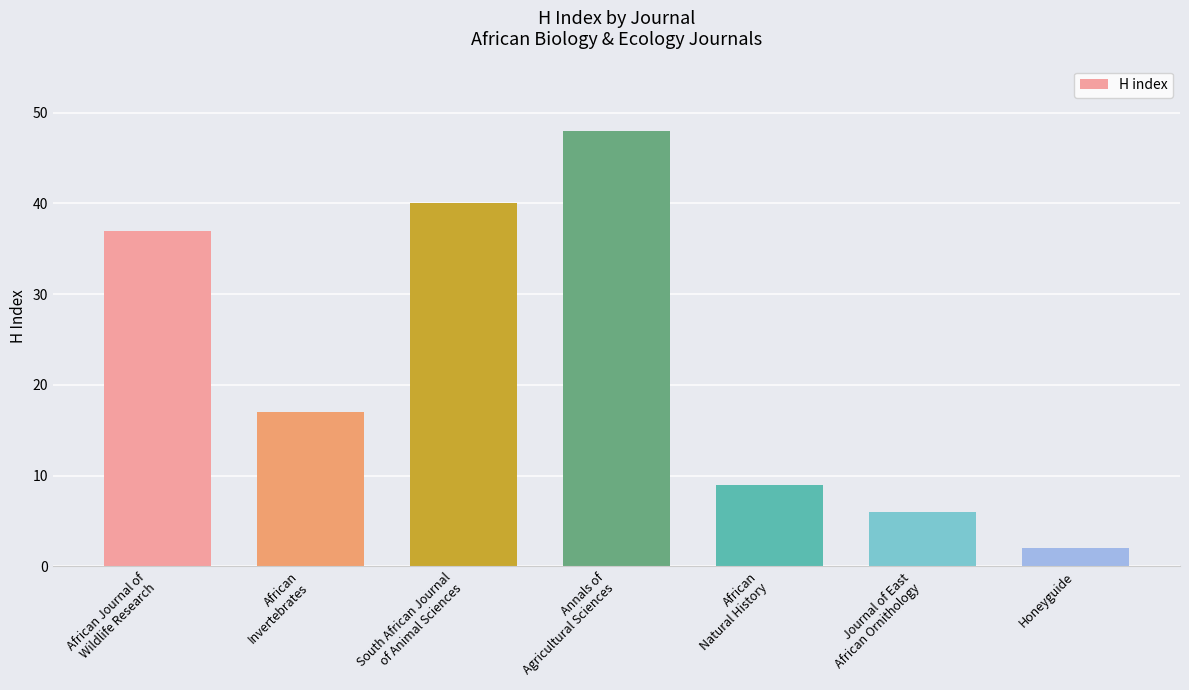

Where does the data first go above 17?

African Journal of
Wildlife Research